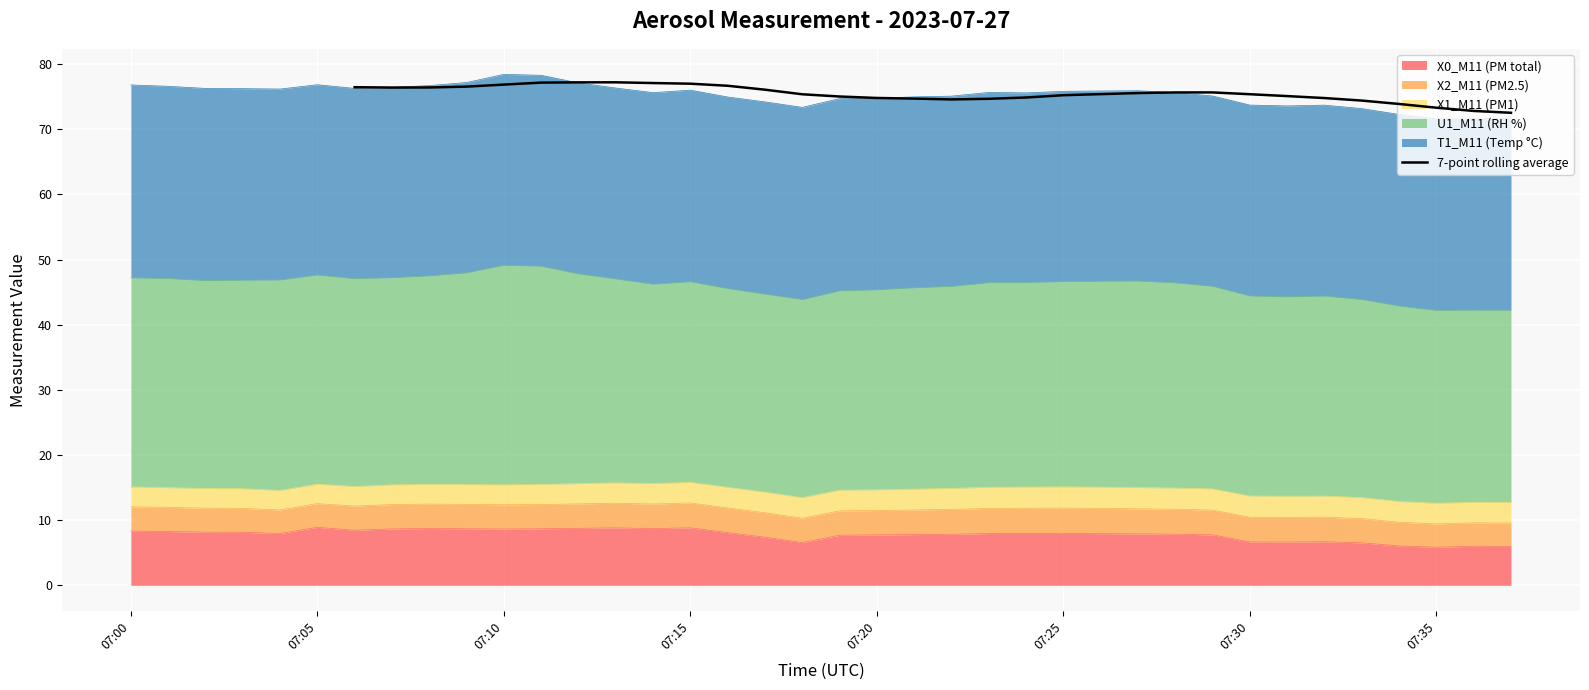

How many lines are shown in the chart?

1